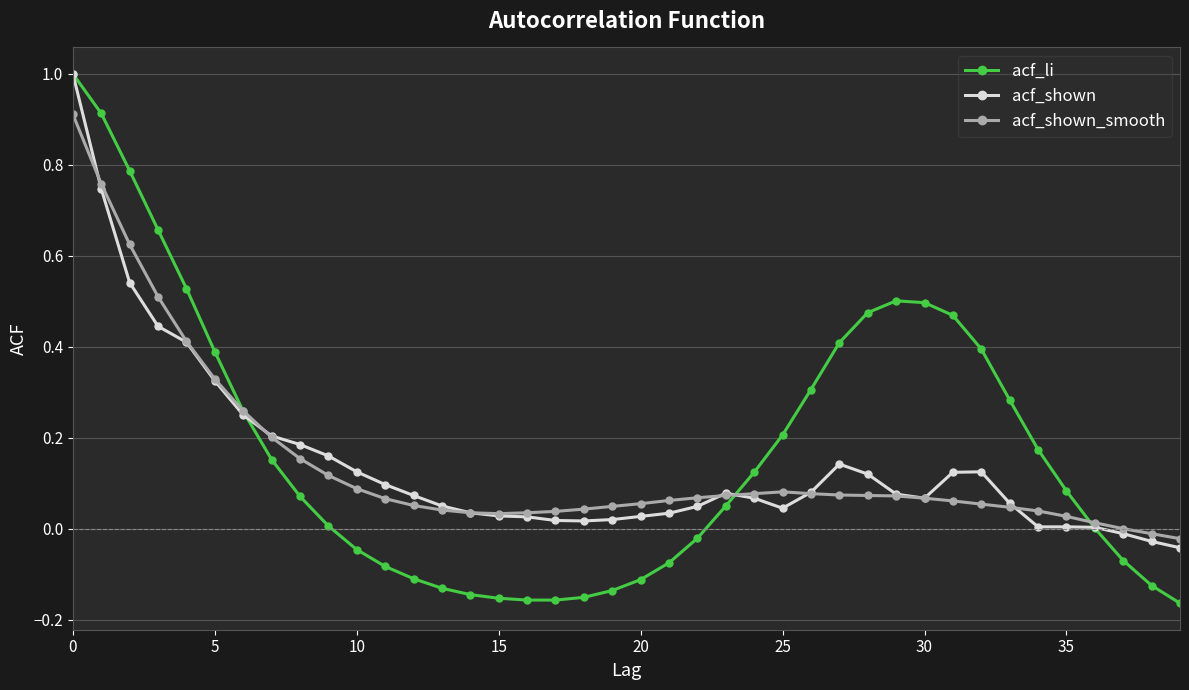

Count the number of categories in the chart.

40